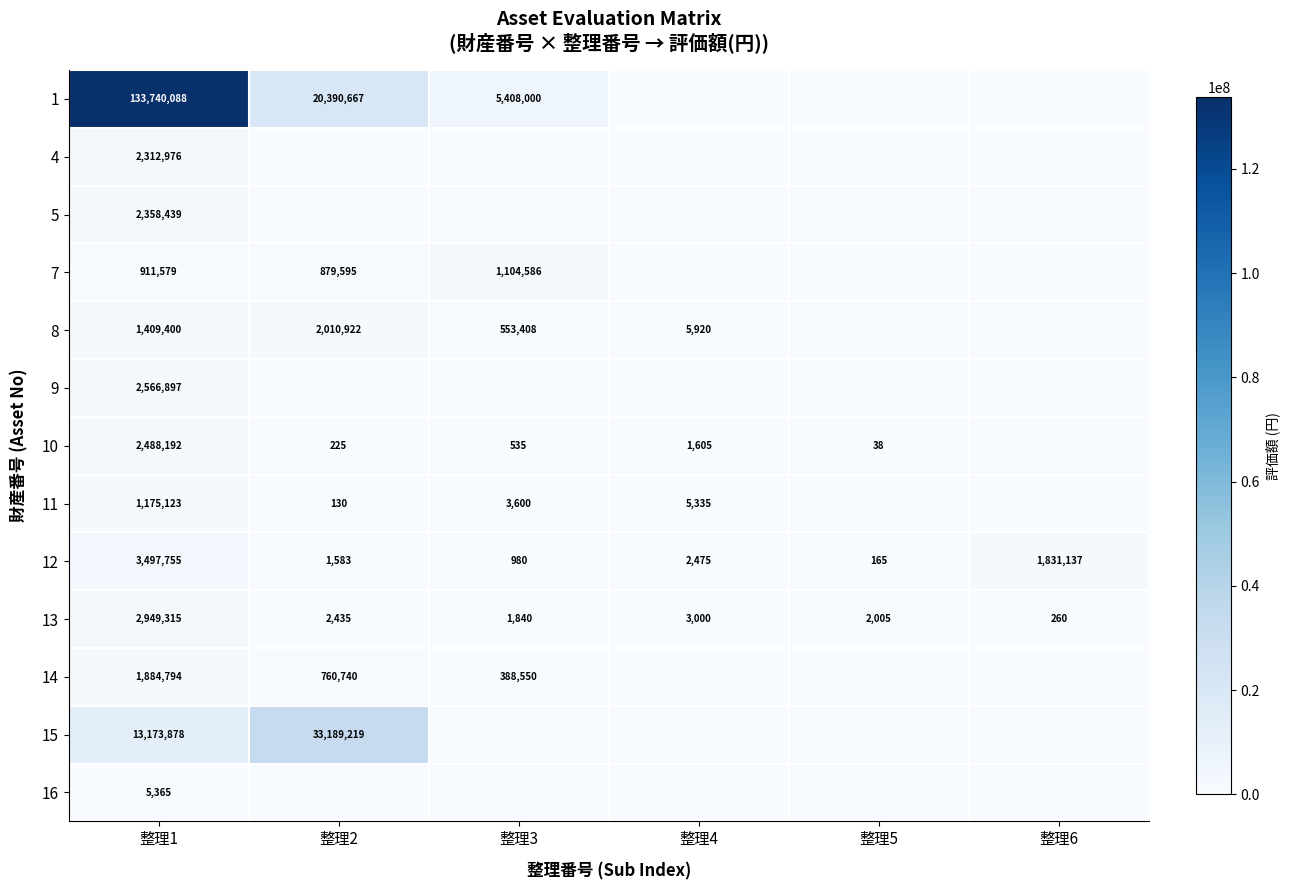

What is the sum of the 13 values at 整理5 and 整理3?

3845